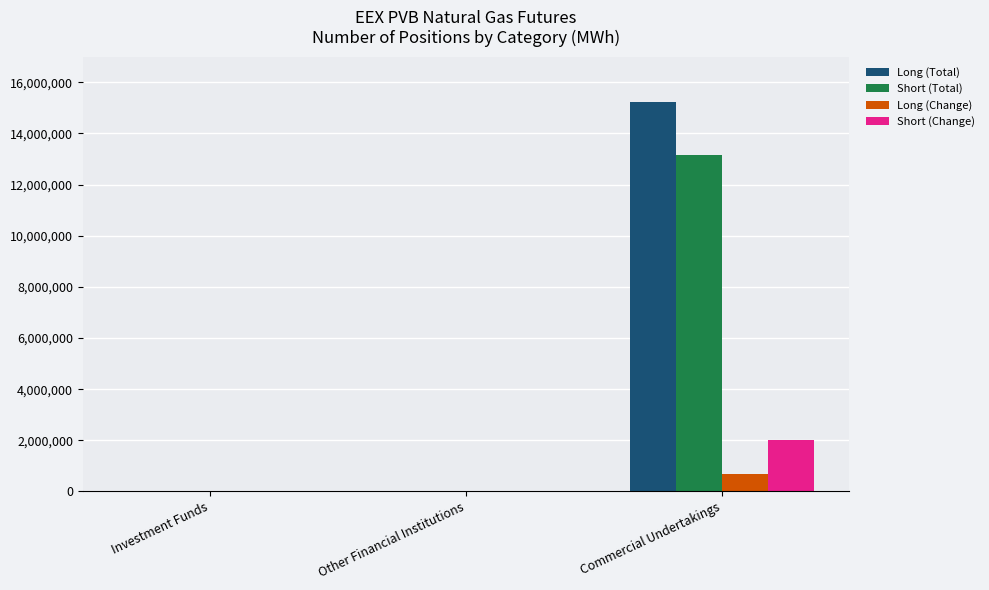

Which category has the highest value across all series?

Commercial Undertakings